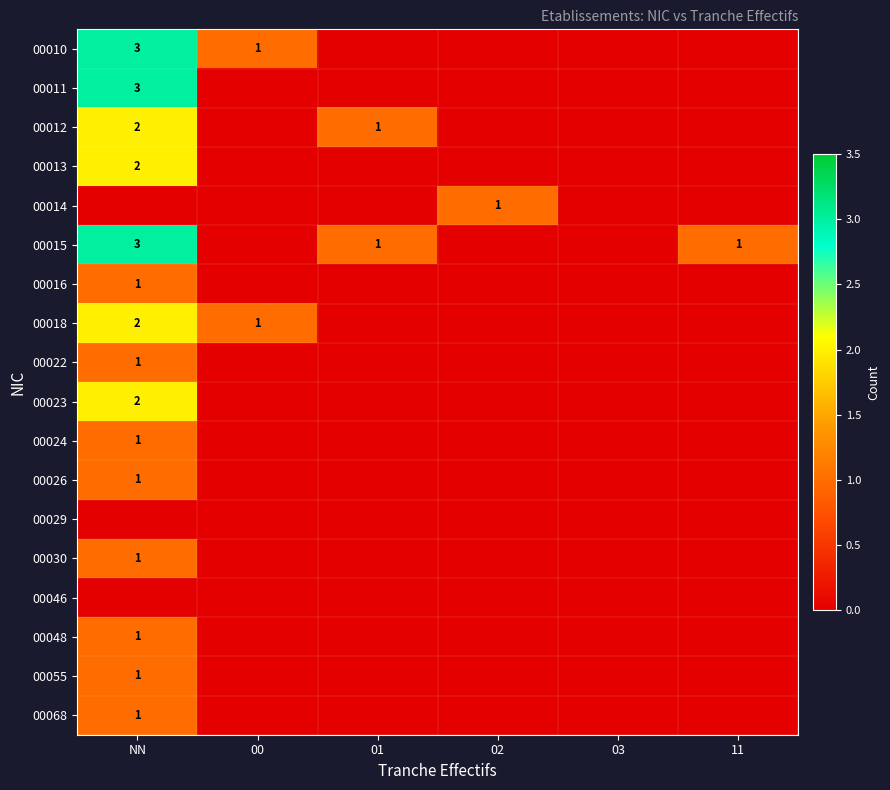

Where is 00029 nearest to the value 0?

NN